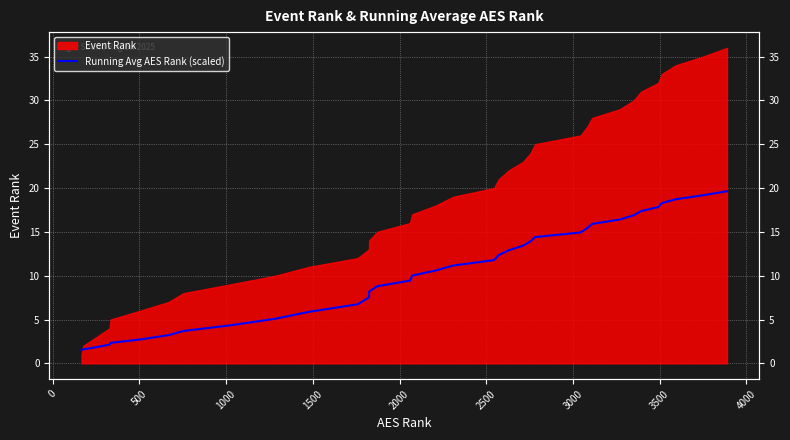

The value at 31 is 9.7. True or false?

False